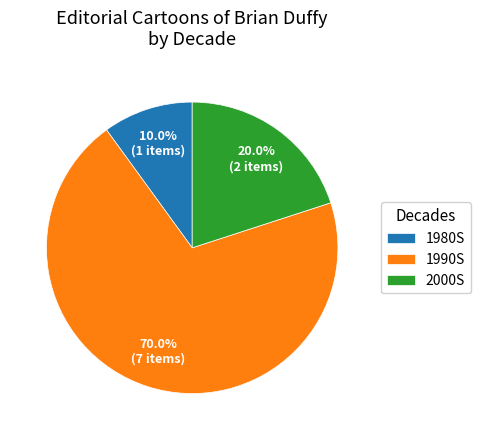

Count the number of slices in the pie.

3